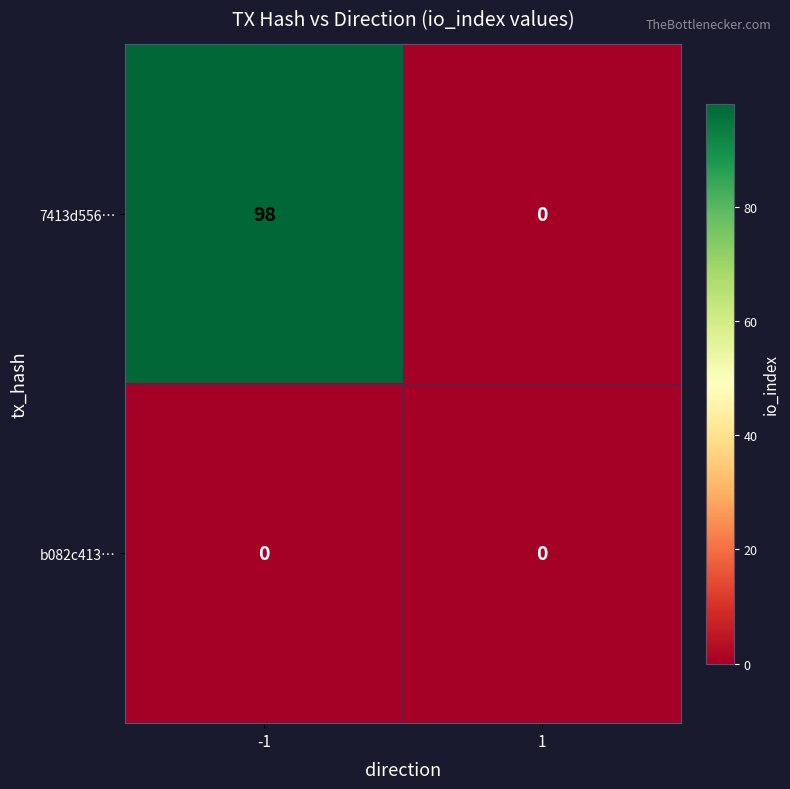

Which series changed the most between -1 and 1?

7413d556…